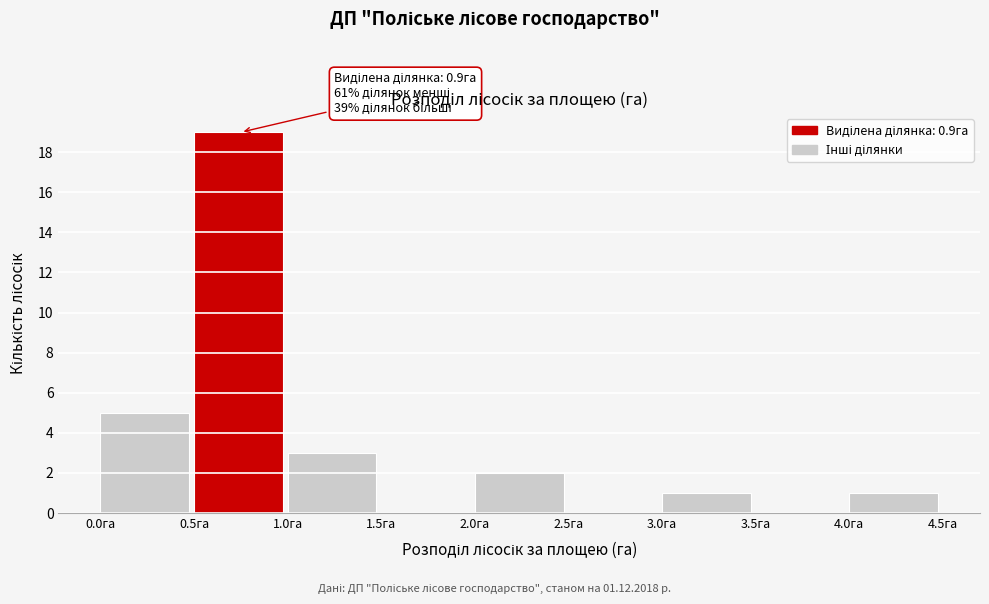

Which range on the x-axis has the tallest bar?

0.5 to 1.0